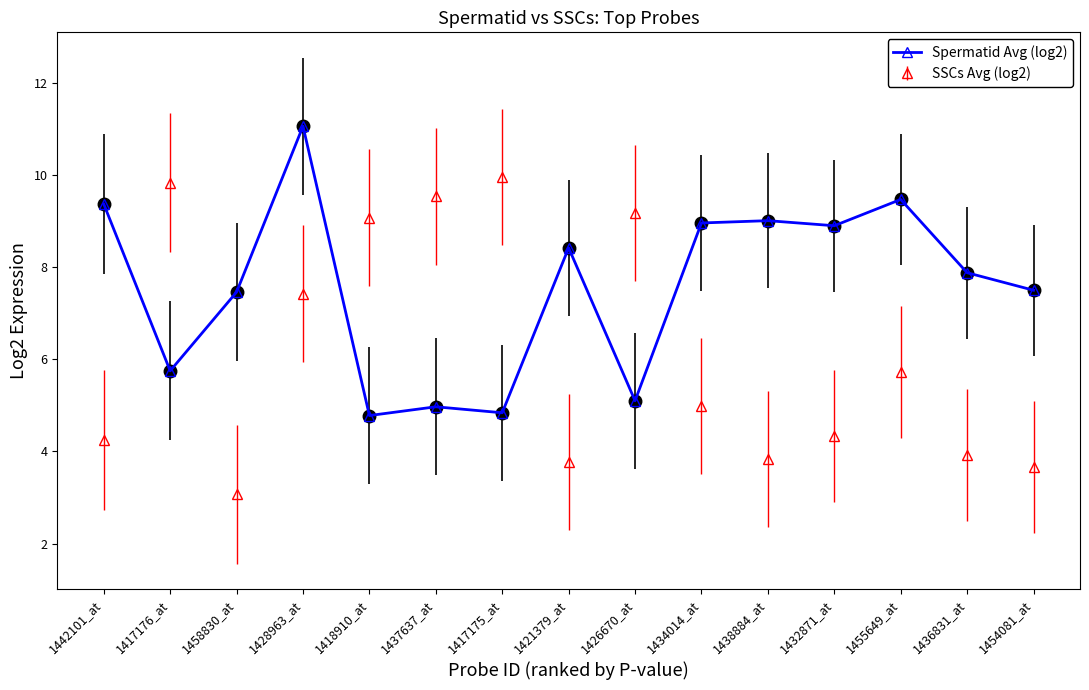

Rank the series by their maximum value, from lowest to highest.

SSCs Avg (log2), Spermatid Avg (log2)